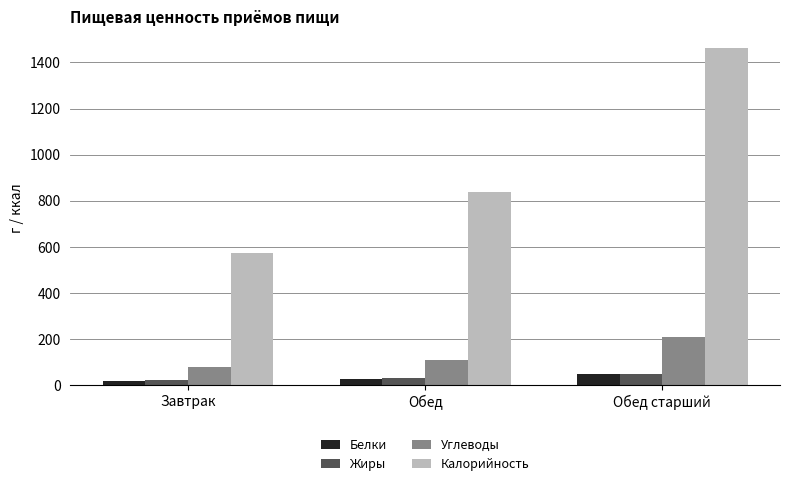

What is the difference between the maximum and minimum values in the Углеводы series?

129.1